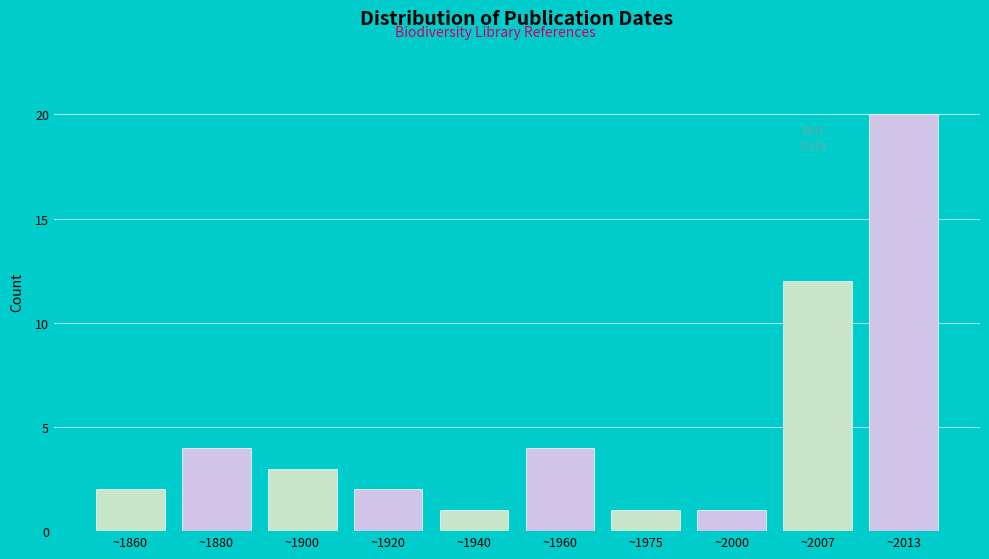

Reading left to right, list all the values displayed in this chart.

~1860=2	~1880=4	~1900=3	~1920=2	~1940=1	~1960=4	~1975=1	~2000=1	~2007=12	~2013=20